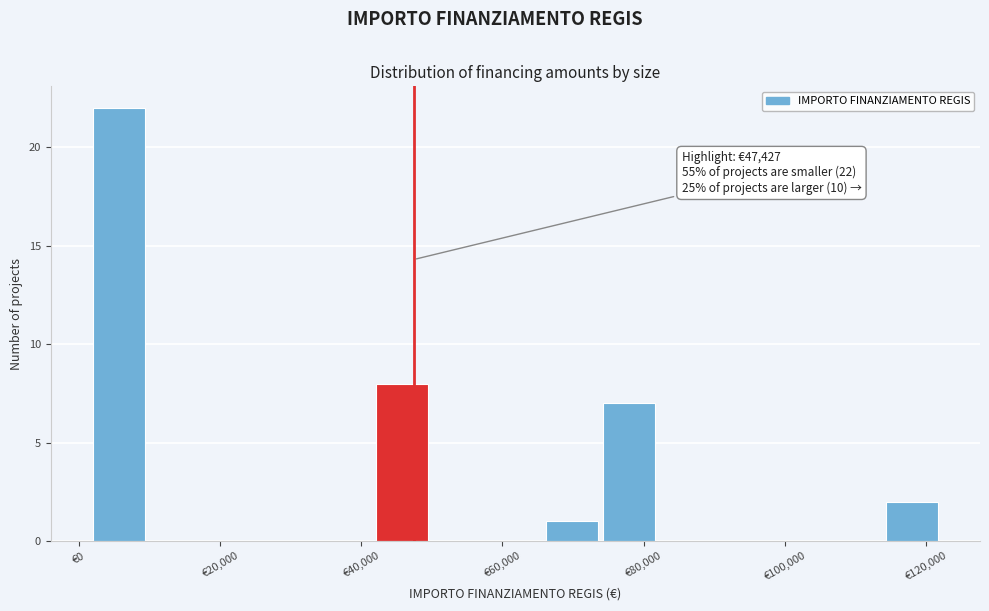

Over which range of the x-axis is the bar tallest?

2000 to 10000